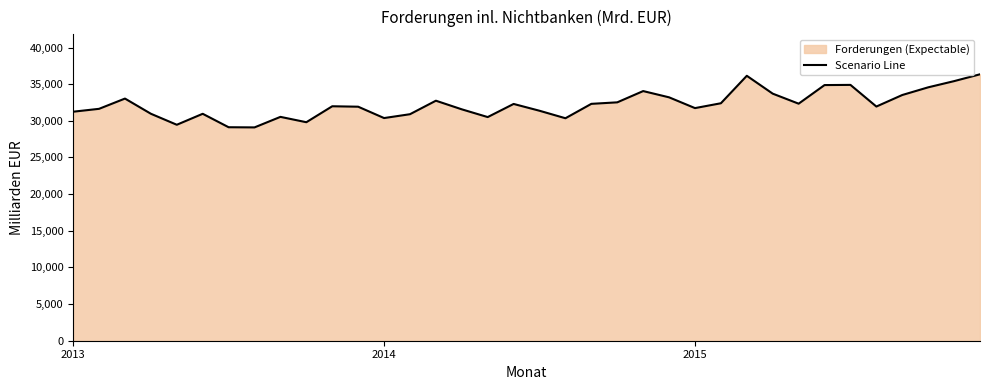

What is the minimum value shown in the chart?

29100